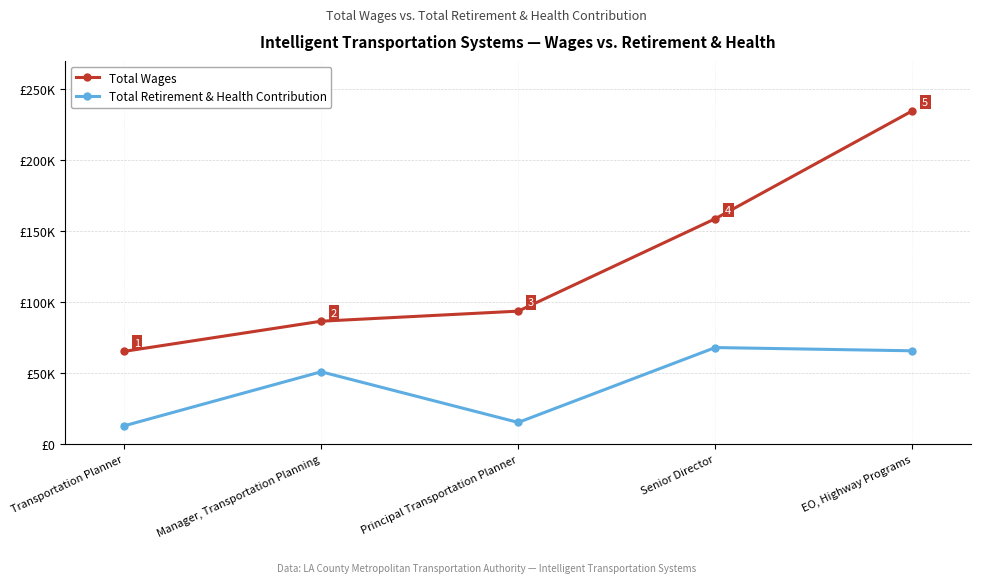

Which category has the lowest value in the Total Retirement & Health Contribution series?

Transportation Planner